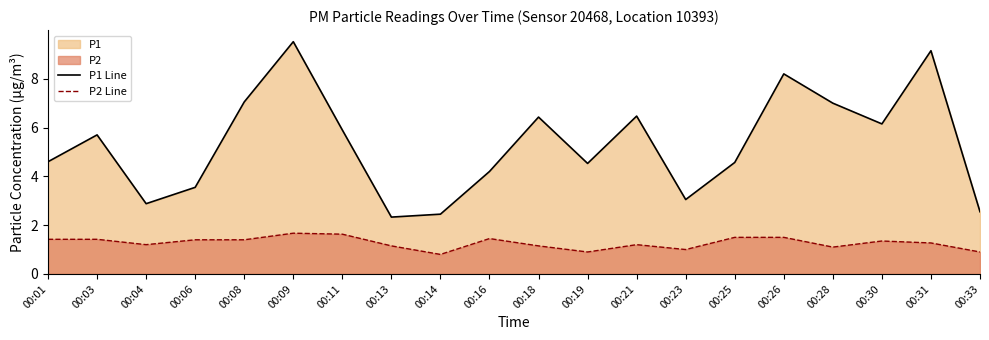

Rank the categories by P1 Line value from lowest to highest.

00:13, 00:14, 00:33, 00:04, 00:23, 00:06, 00:16, 00:19, 00:25, 00:01, 00:03, 00:11, 00:30, 00:18, 00:21, 00:28, 00:08, 00:26, 00:31, 00:09